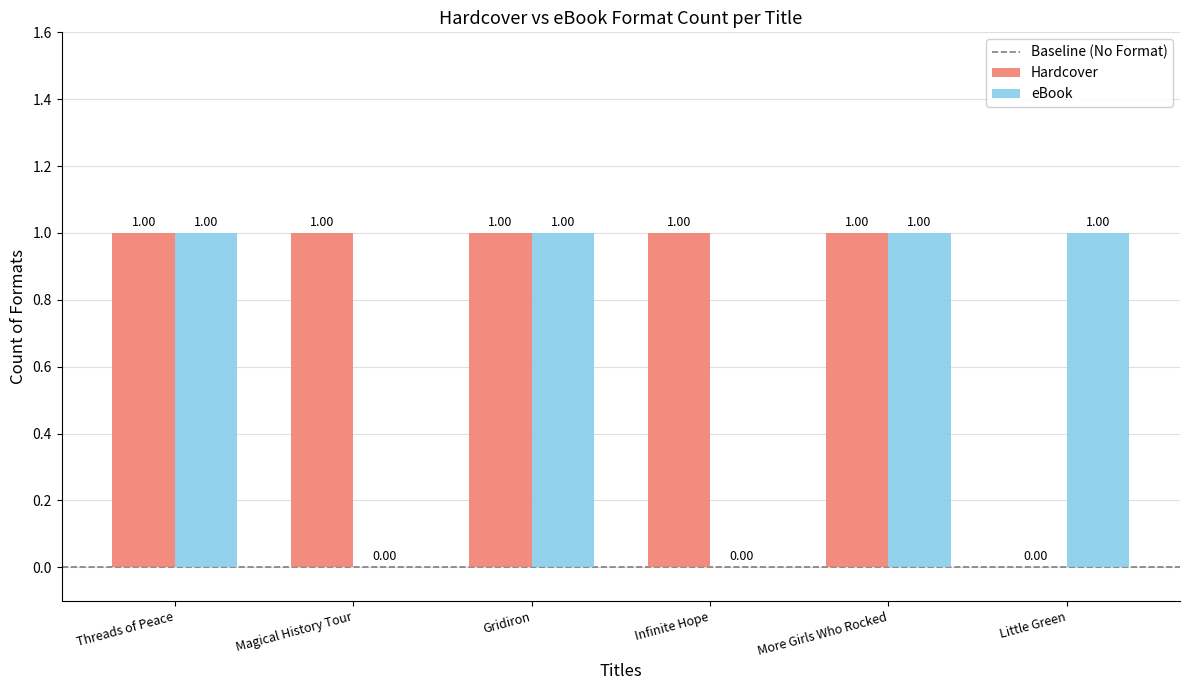

What is the sum of all Hardcover values?

5